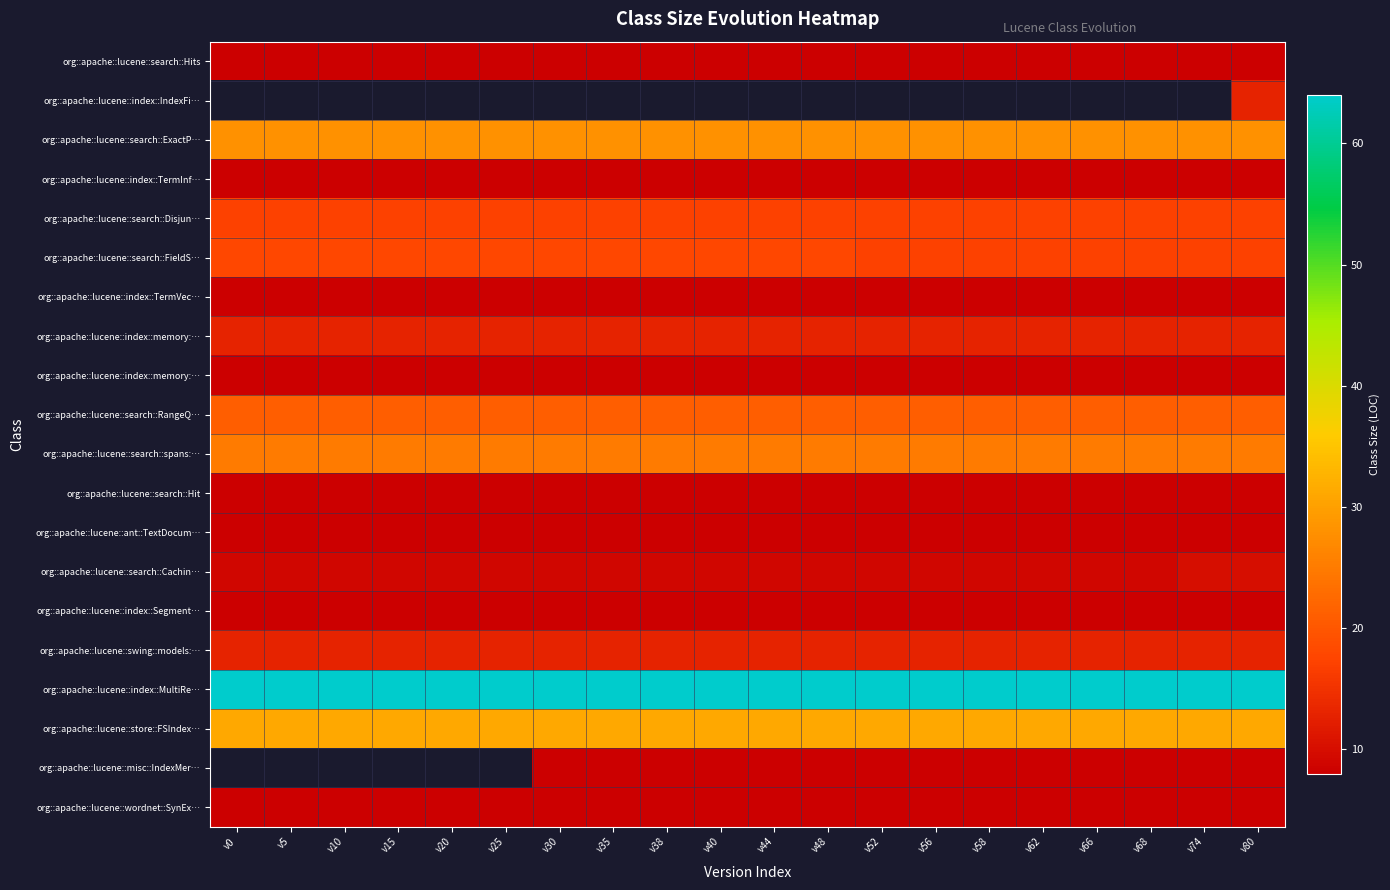

Which has a higher value, v66 or v56?

v66